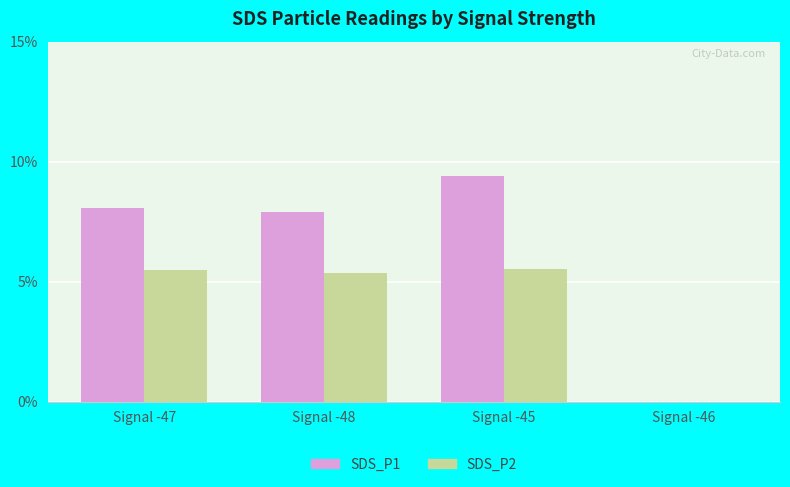

What is the difference between the SDS_P2 values at Signal -47 and Signal -46?

5.5